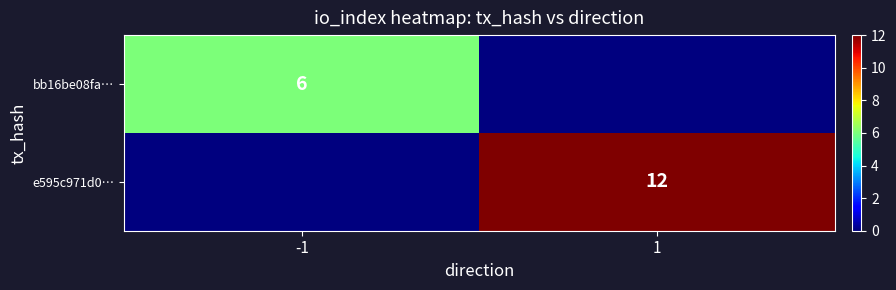

What is the difference between the highest and lowest values at 1?

12